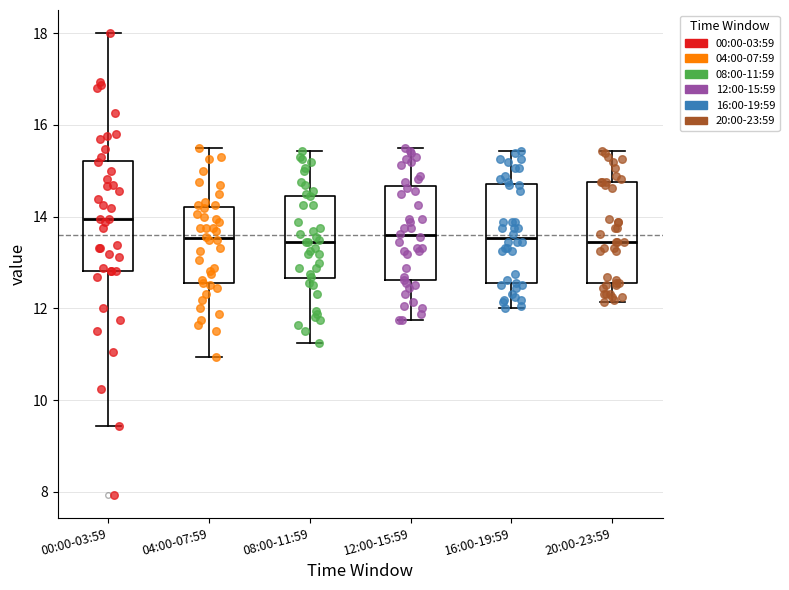

Comparing the boxes themselves (not the whiskers), which one is the tallest?

00:00-03:59